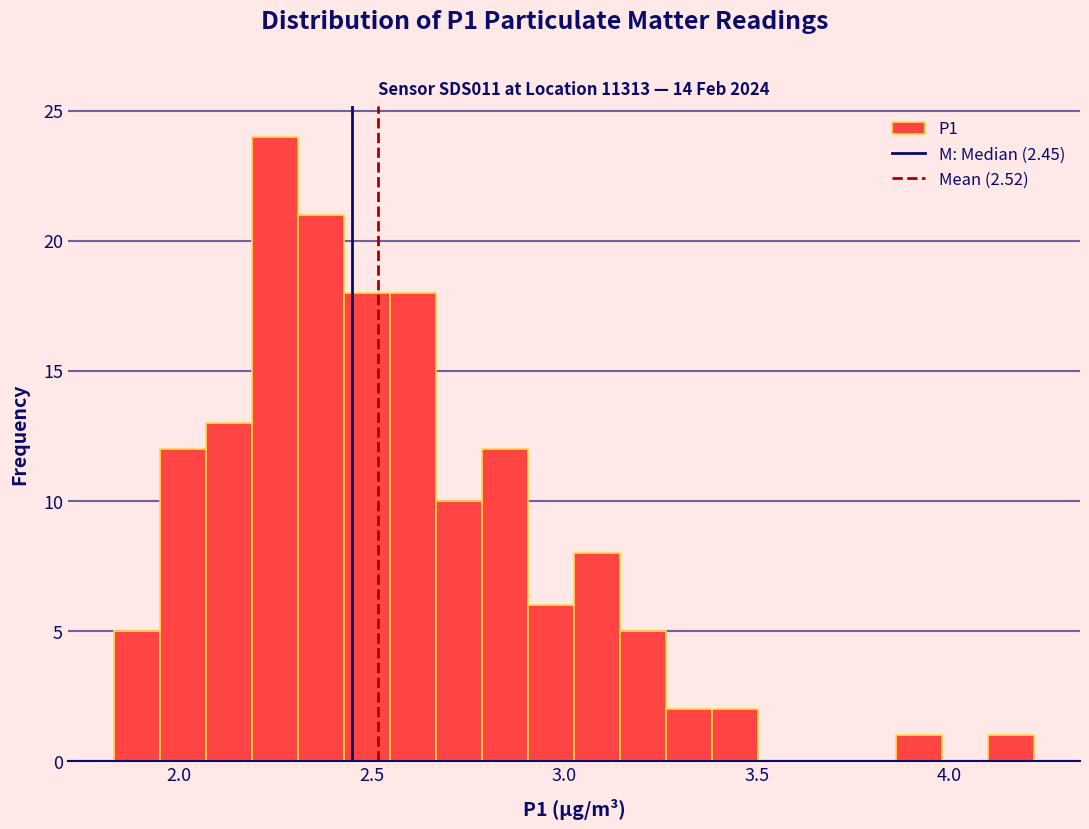

Around what value on the x-axis is the tallest bar? Give the approximate position of its centre, as read against the axis.

2.25